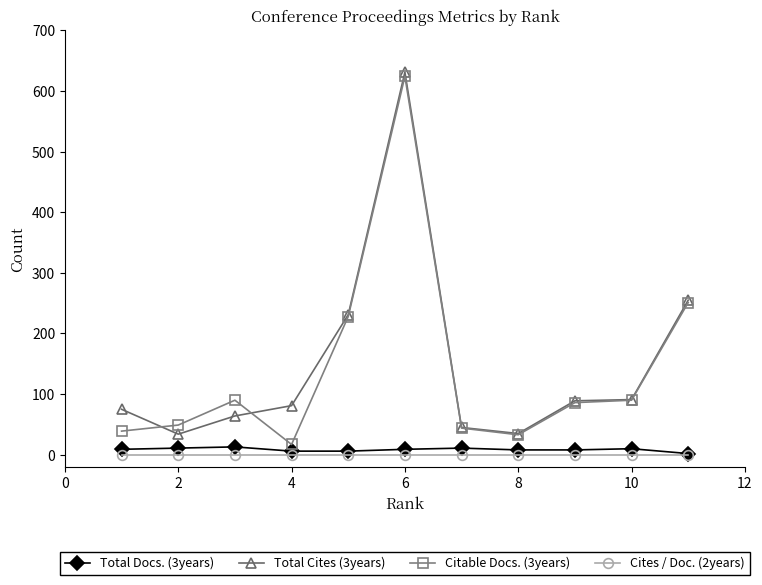

What is the value of the Total Cites (3years) point at the 5th from the left?

231